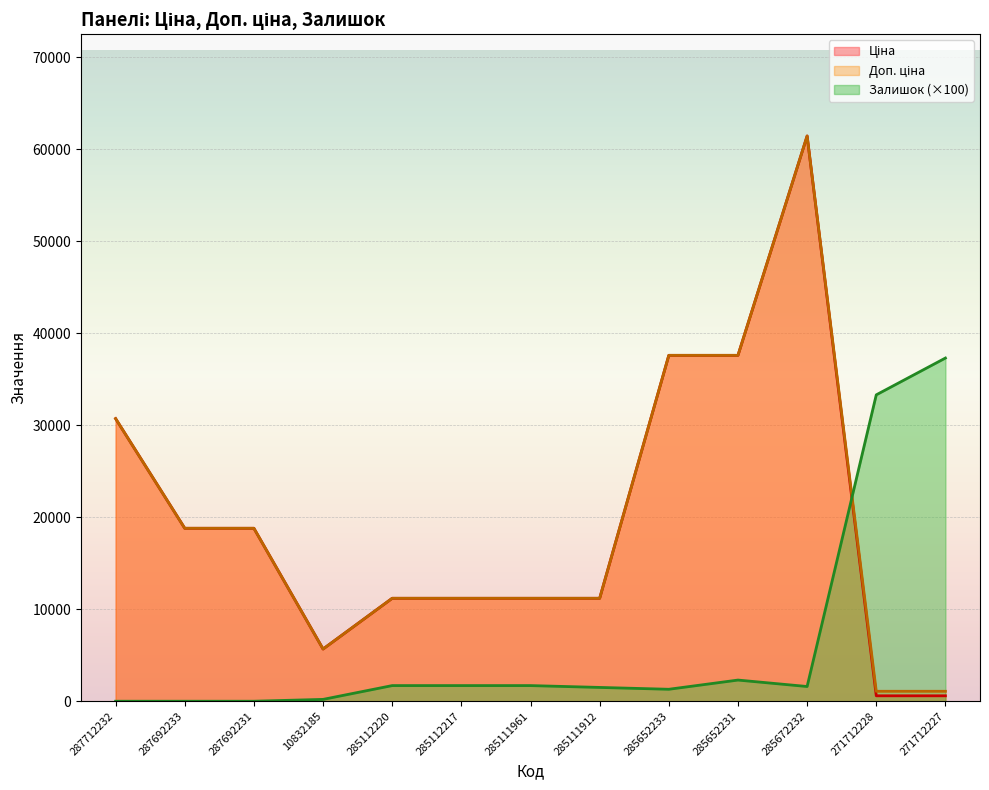

In Залишок, how many points are lower than both neighbors (excluding endpoints)?

2